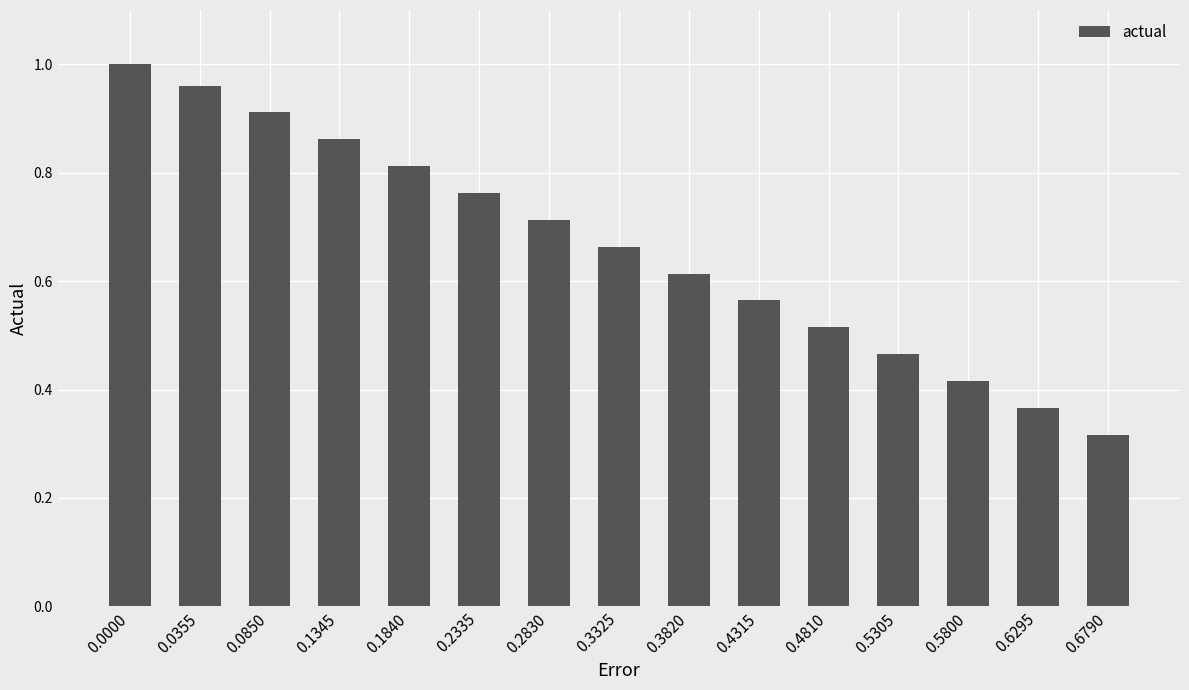

List the labels in order of value, smallest first.

0.6790, 0.6295, 0.5800, 0.5305, 0.4810, 0.4315, 0.3820, 0.3325, 0.2830, 0.2335, 0.1840, 0.1345, 0.0850, 0.0355, 0.0000